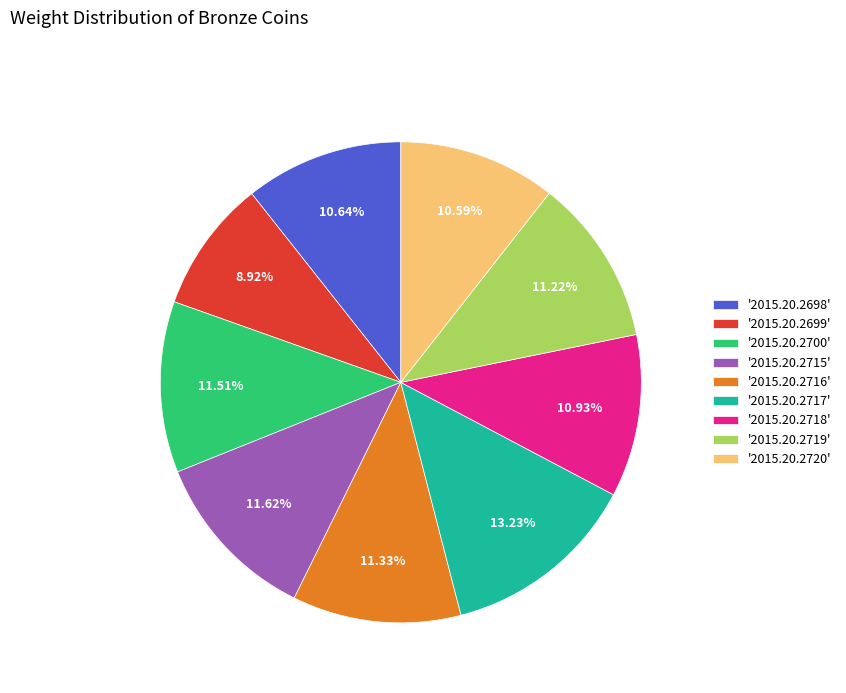

What is the ratio of the value at '2015.20.2718' to the value at '2015.20.2698'?

1.0